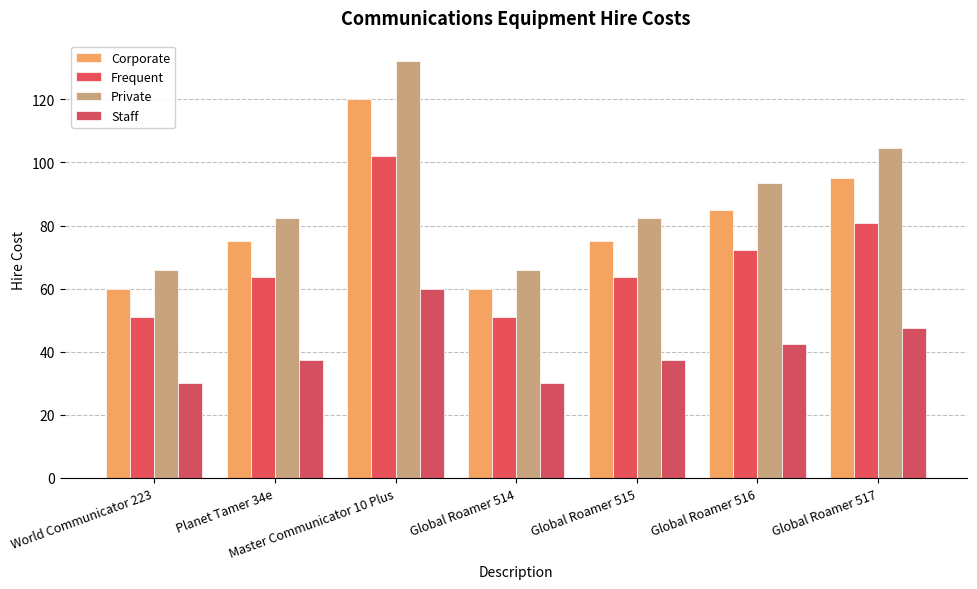

What is the sum of all Private values?

627.0